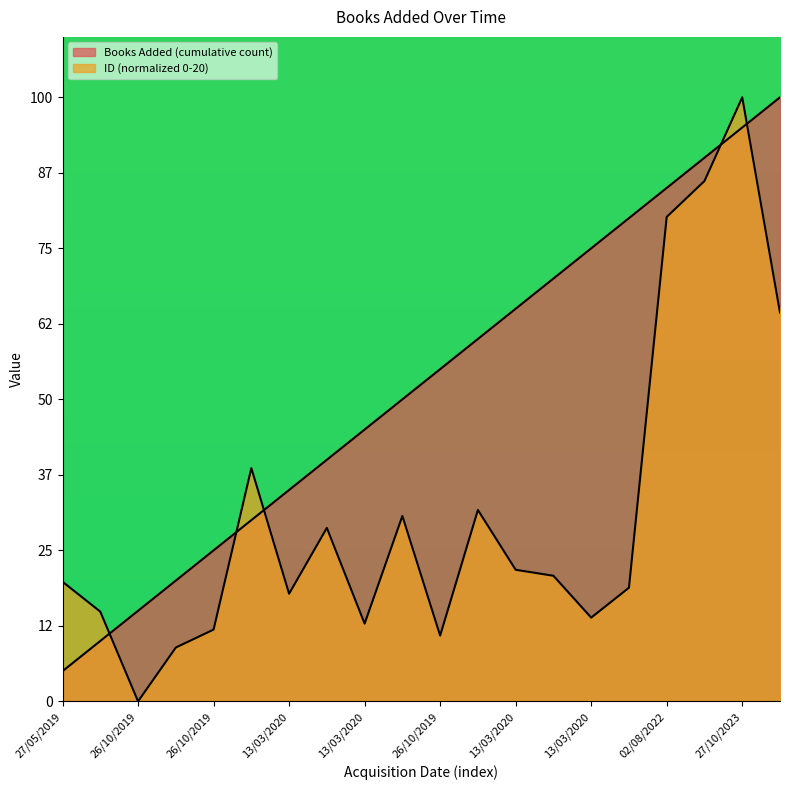

Reading left to right, what are all the values shown in this chart?

Books Added (cumulative count): 1.0	2.0	3.0	4.0	5.0	6.0	7.0	8.0	9.0	10.0	11.0	12.0	13.0	14.0	15.0	16.0	17.0	18.0	19.0	20.0
ID (normalized): 4.0	3.0	0.0	1.8	2.4	7.7	3.6	5.7	2.6	6.1	2.2	6.3	4.4	4.2	2.8	3.8	16.0	17.2	20.0	12.9